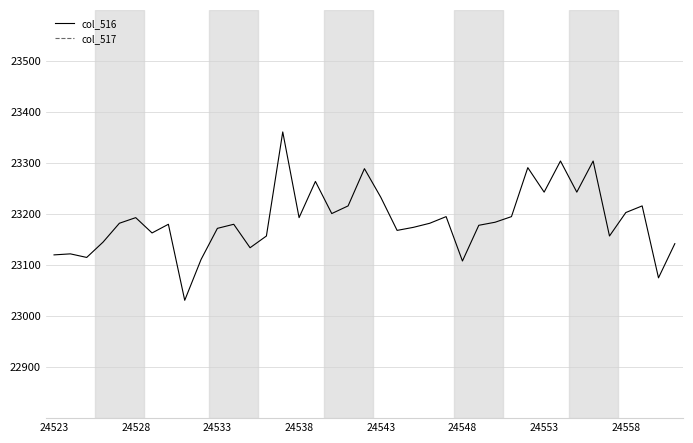

The col_516 series shows 5204 at 24528. True or false?

False